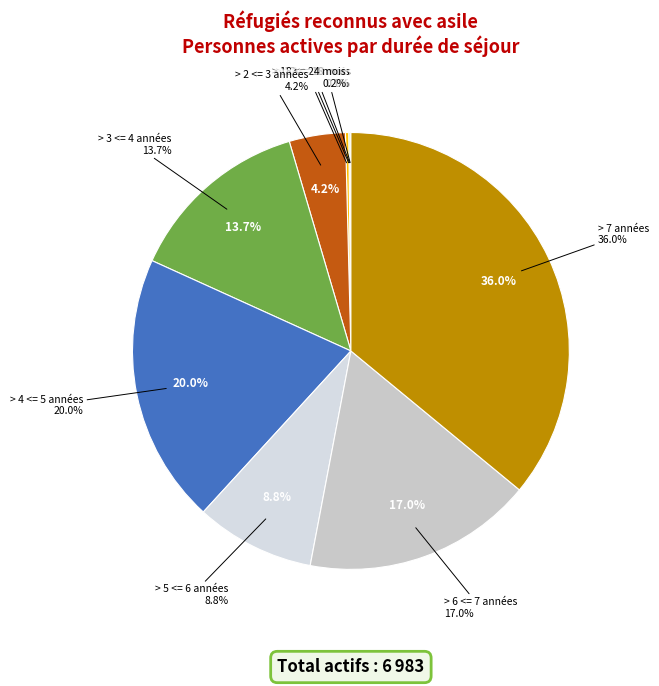

Is > 4 <= 5 années the majority of the pie?

No